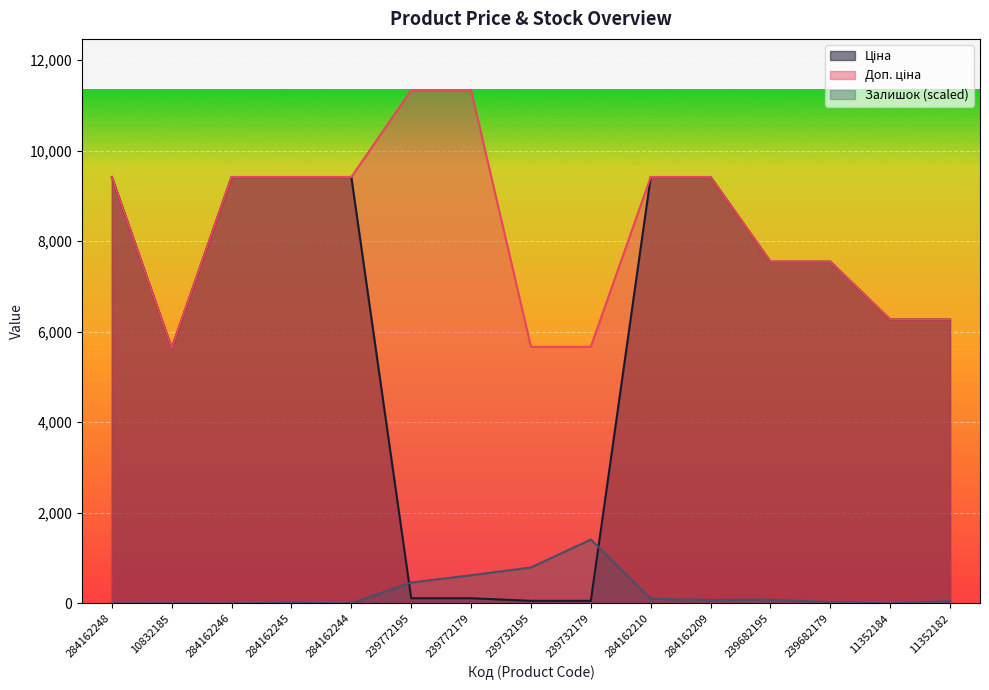

What is the label of the 13th point from the left?

239682179